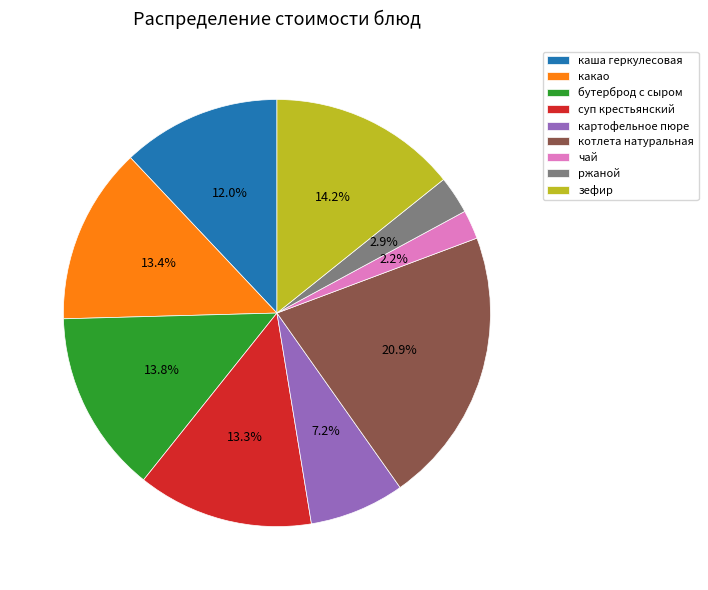

What is the largest slice in the pie chart?

котлета натуральная